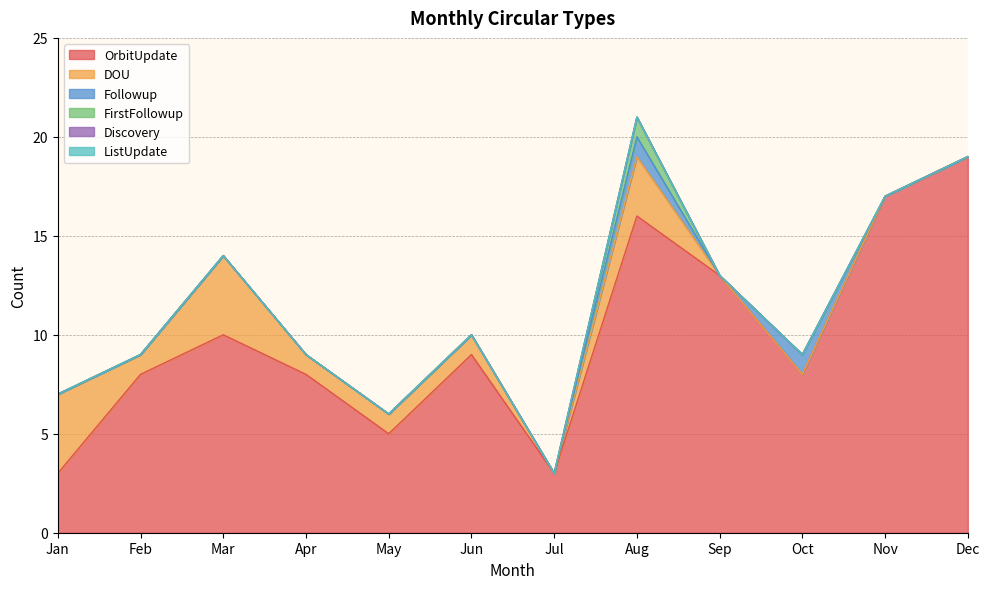

The OrbitUpdate series shows 2 at Jul. True or false?

False